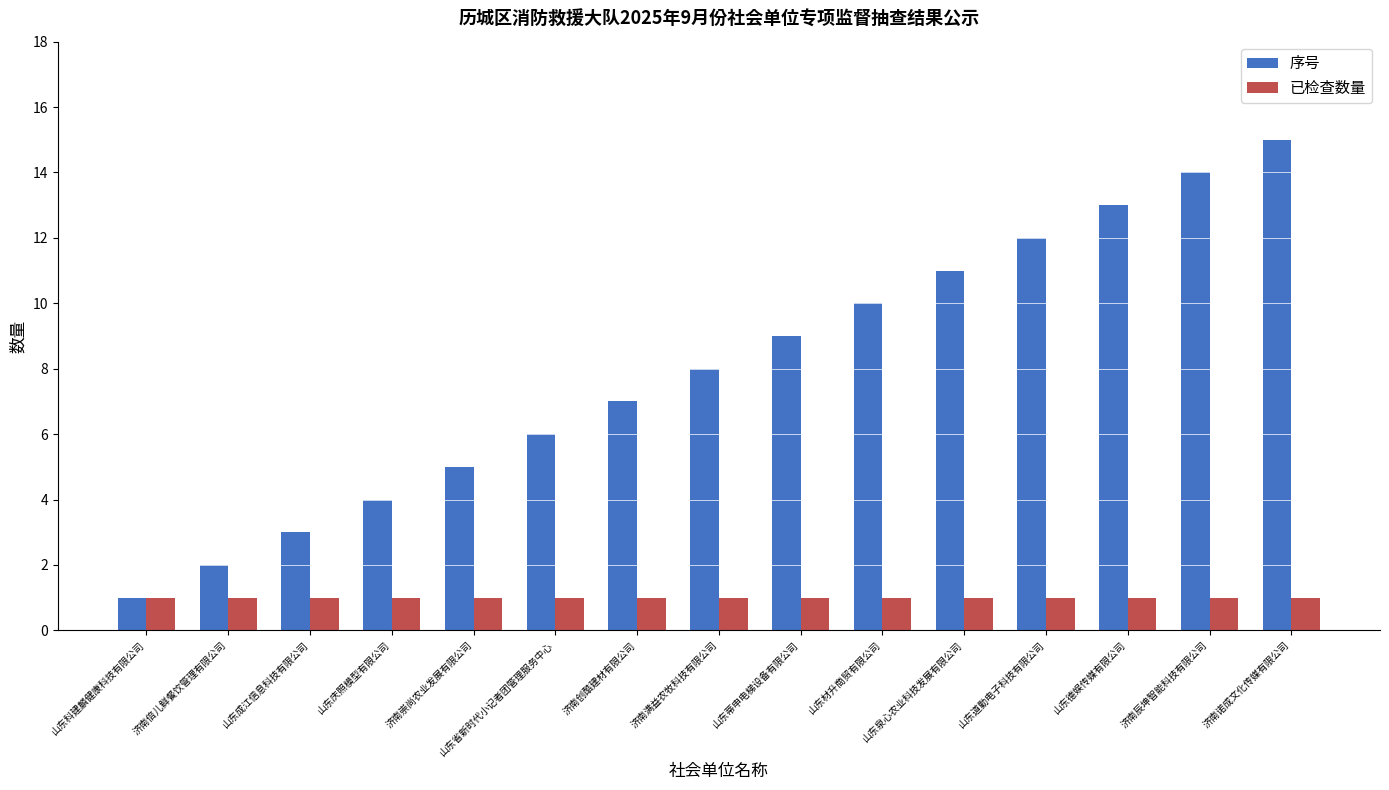

Which series has the widest spread of values?

序号